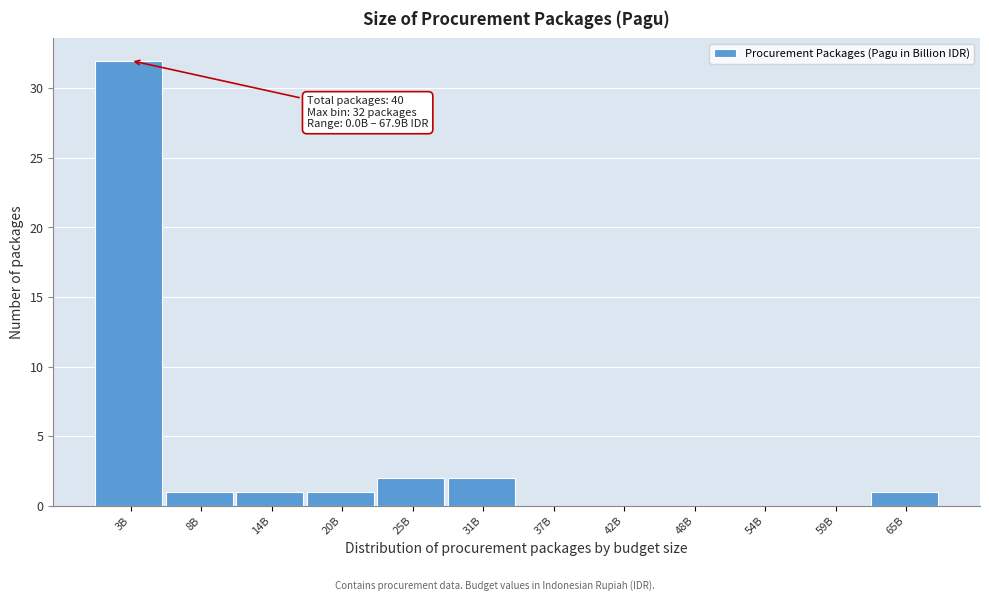

Reading left to right, transcribe all the data shown in this chart.

3B=32	8B=1	14B=1	20B=1	25B=2	31B=2	37B=0	42B=0	48B=0	54B=0	59B=0	65B=1